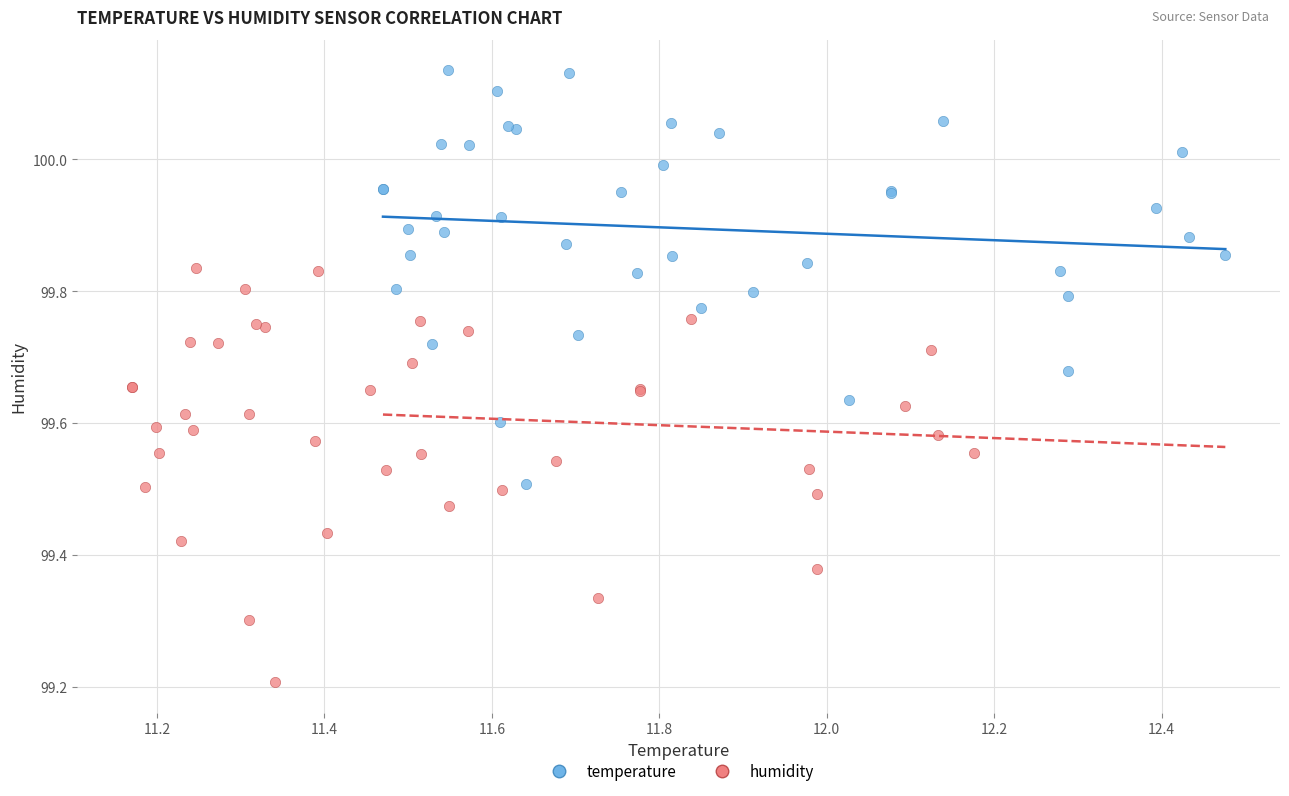

Which series reaches the minimum Y coordinate?

humidity